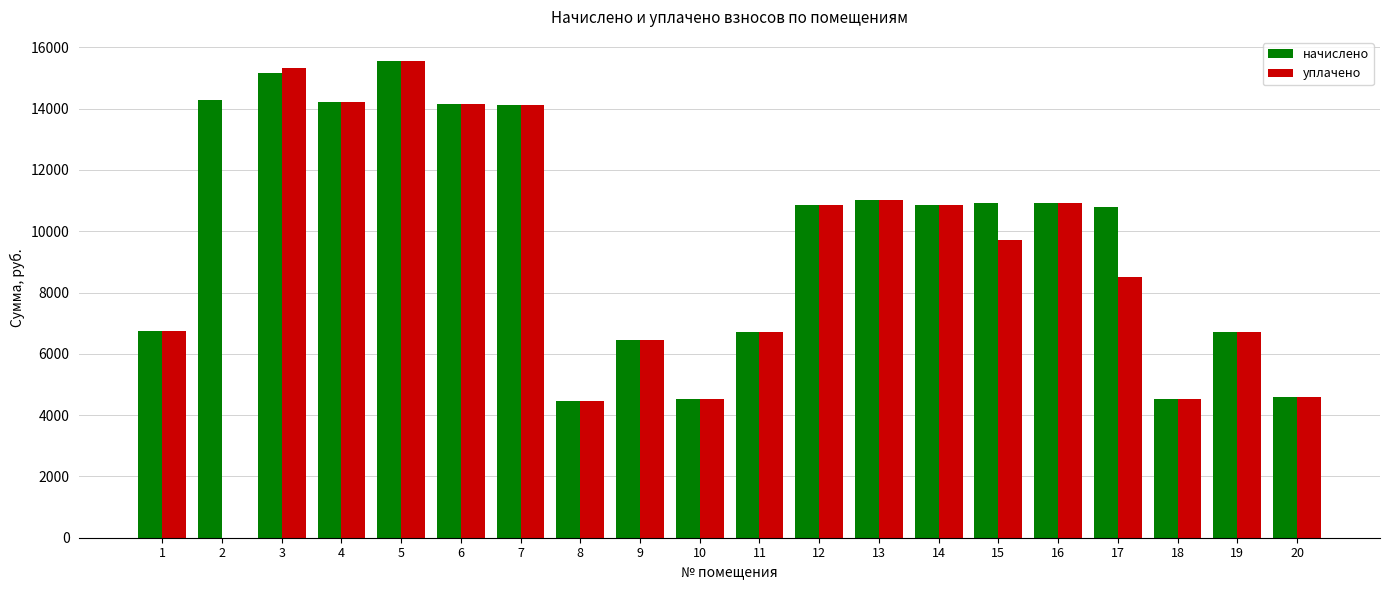

What is the total value across all series at 6?

28317.6